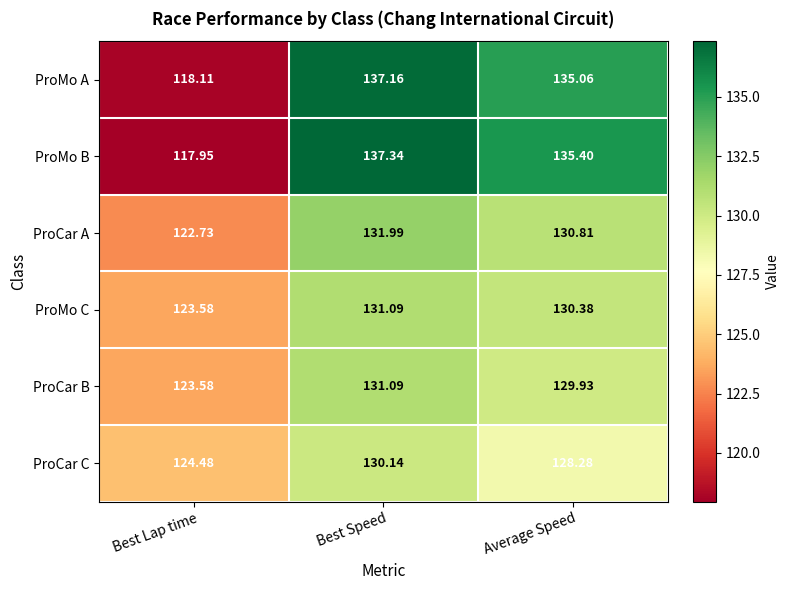

At which label does ProMo B reach its peak?

Best Speed